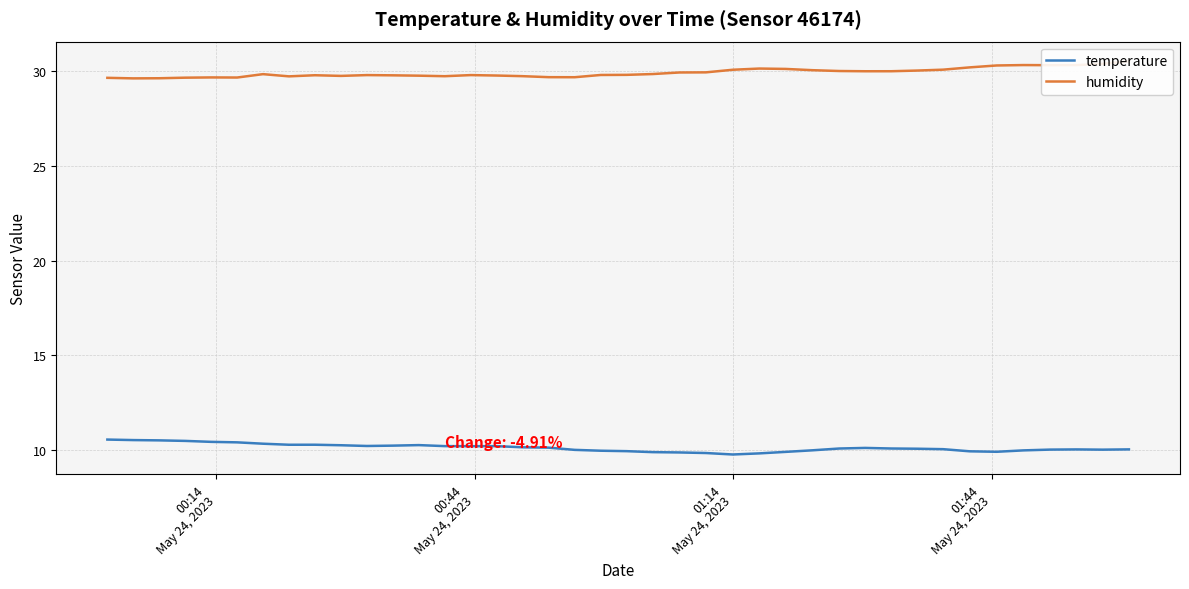

What is the difference between the maximum and minimum values in the temperature series?

0.8